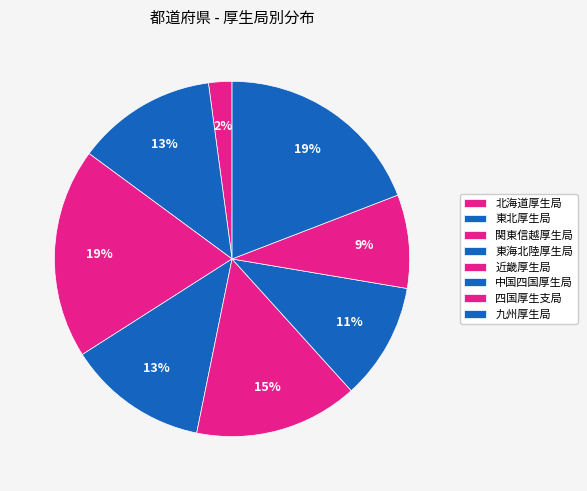

To the nearest percent, what is the difference between the 関東信越厚生局 and 東海北陸厚生局 slice percentages?

6%